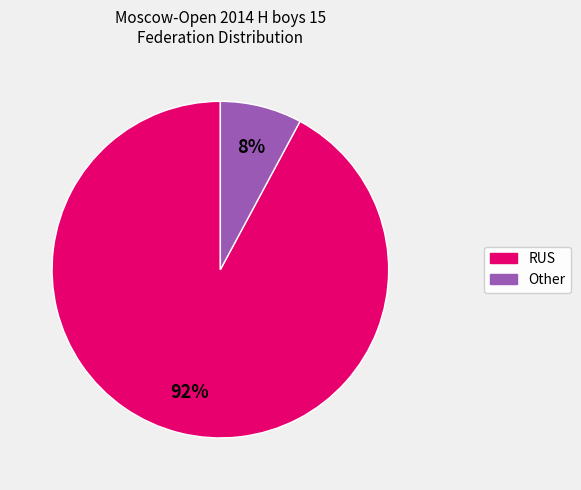

Is the sum of Other and RUS greater than half?

Yes